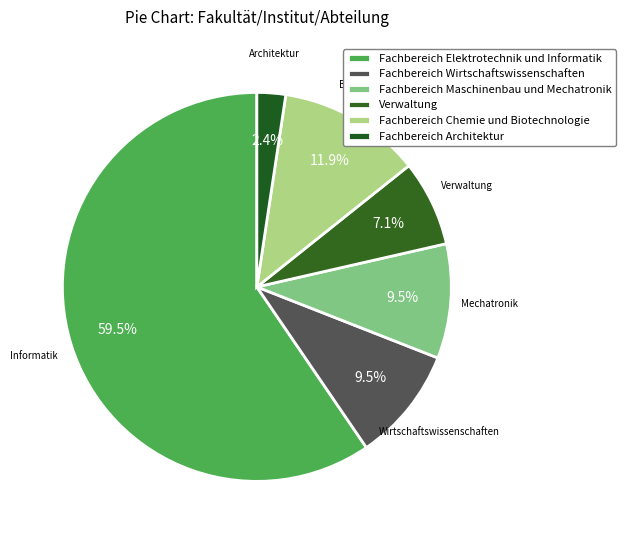

Count the number of slices in the pie.

6